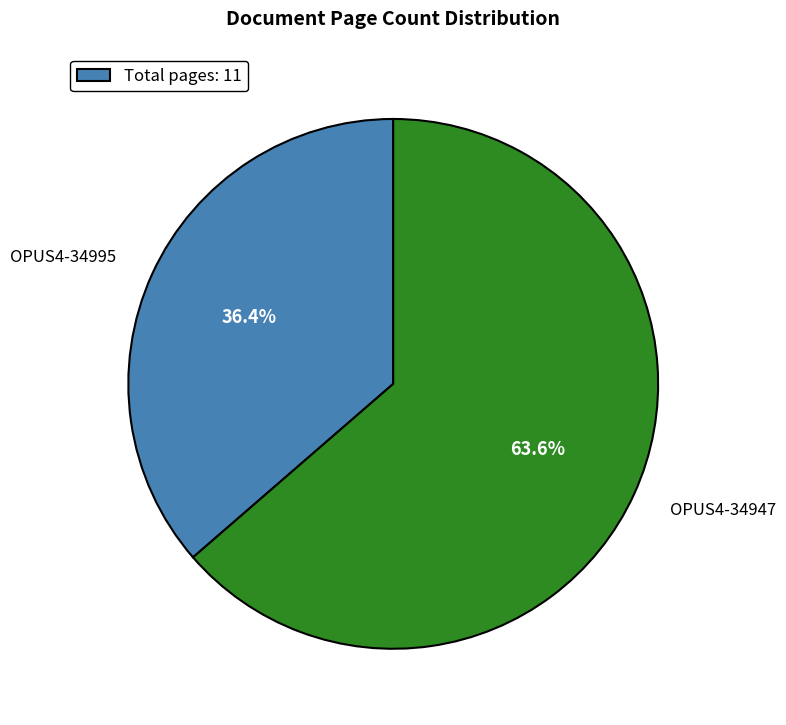

To the nearest percent, what is the difference between the largest and smallest slice percentages?

27%